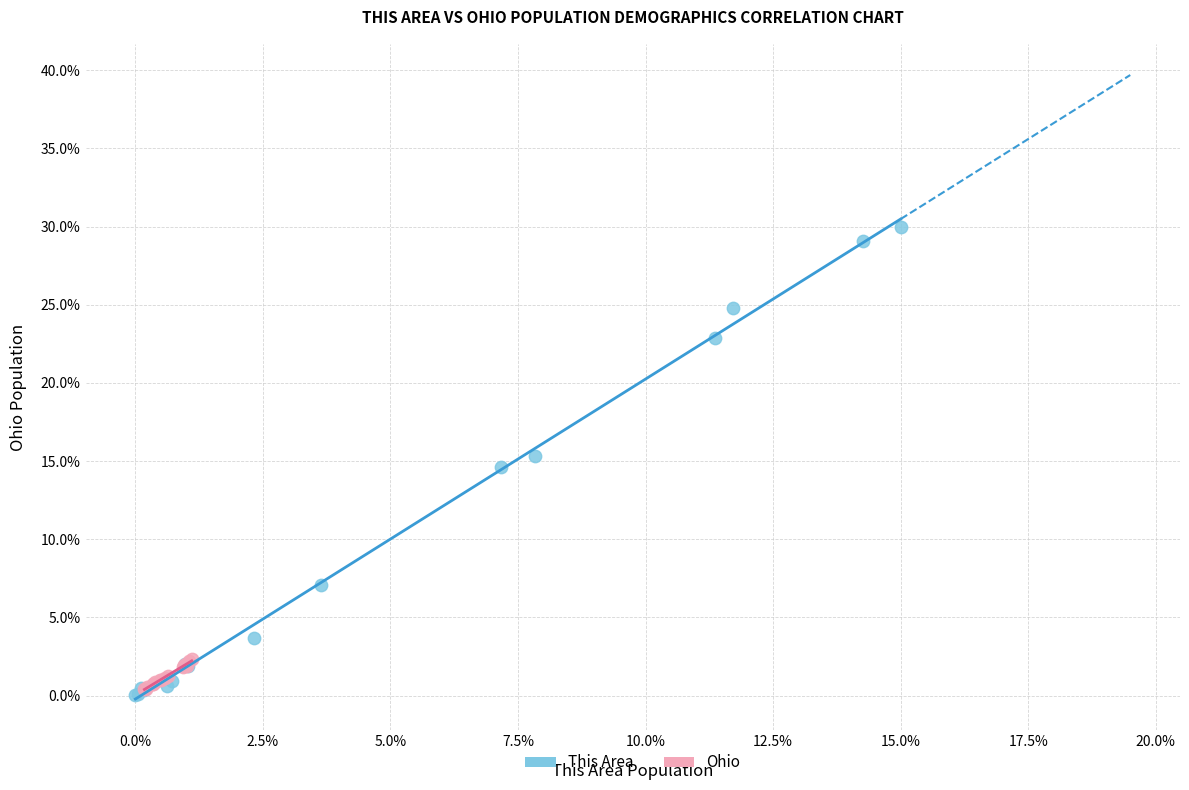

Which series reaches the maximum Y coordinate?

This Area